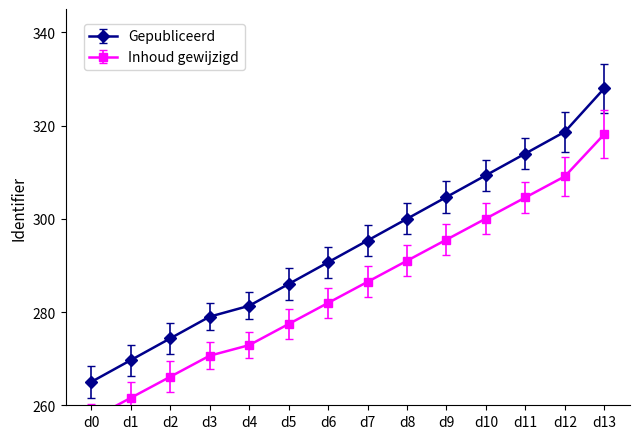

How many data points in Inhoud gewijzigd are above 286?

7